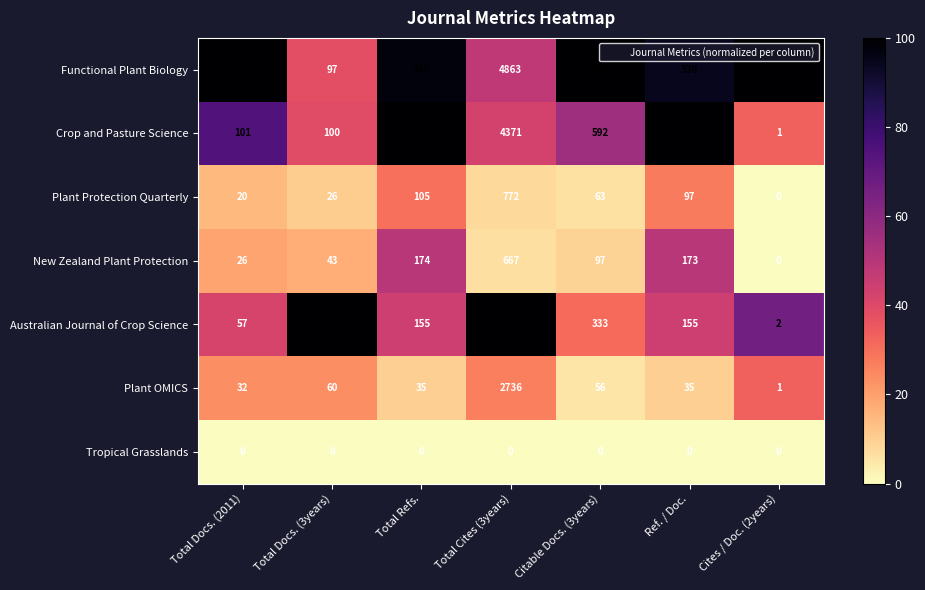

Which series has the largest total across all categories?

Australian Journal of Crop Science